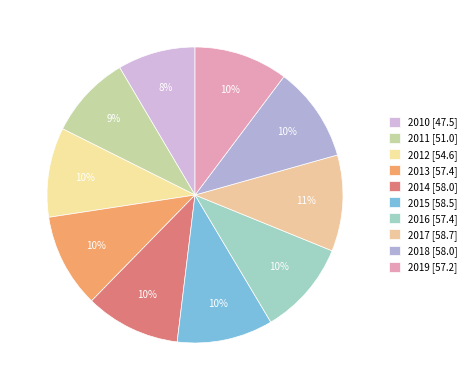

Rank the categories by value from lowest to highest.

2010, 2011, 2012, 2019, 2013, 2016, 2018, 2014, 2015, 2017